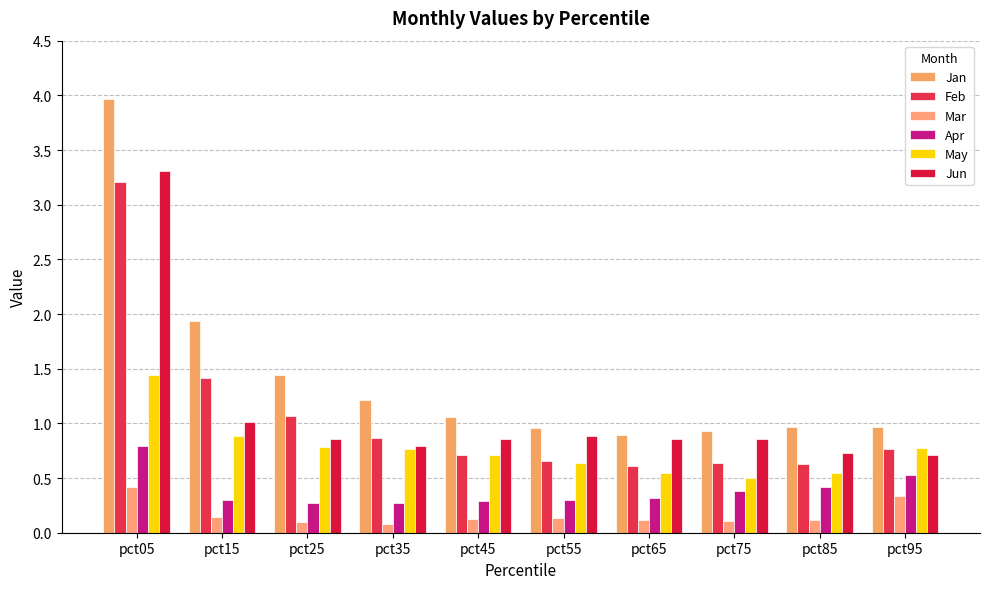

What is the difference between the second highest and minimum values in the Jan series?

1.0